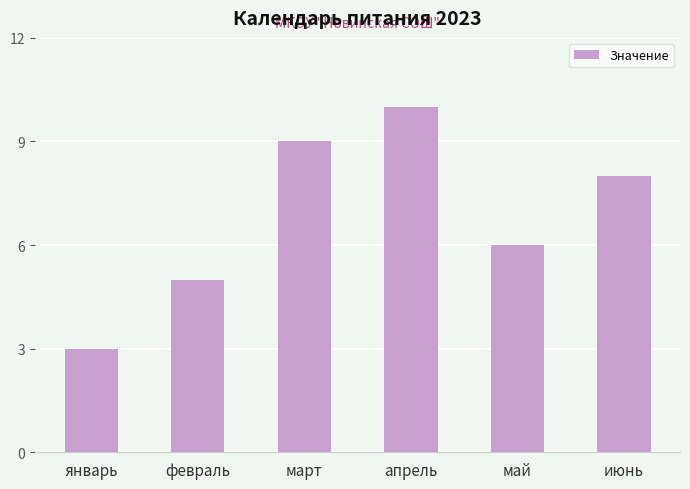

What is the difference between the values at март and июнь?

1